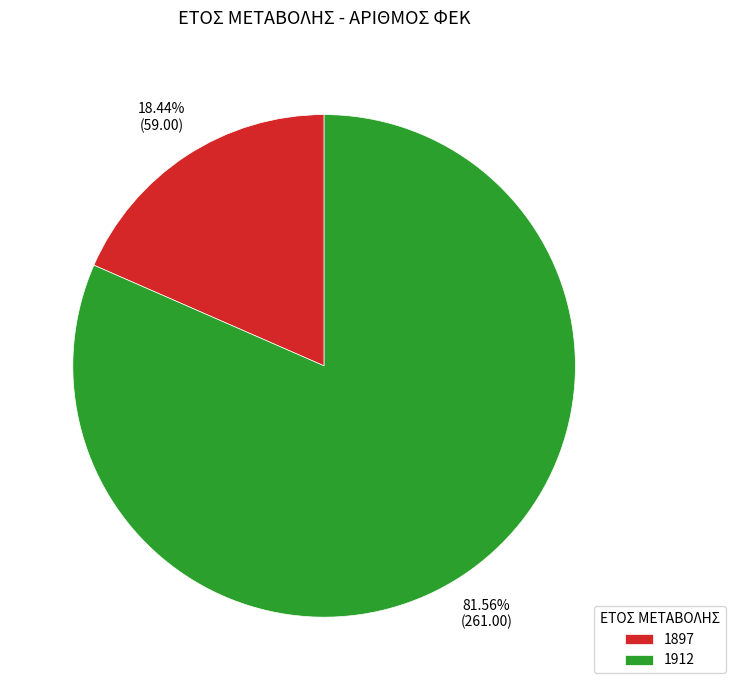

How many slices are in this pie chart?

2